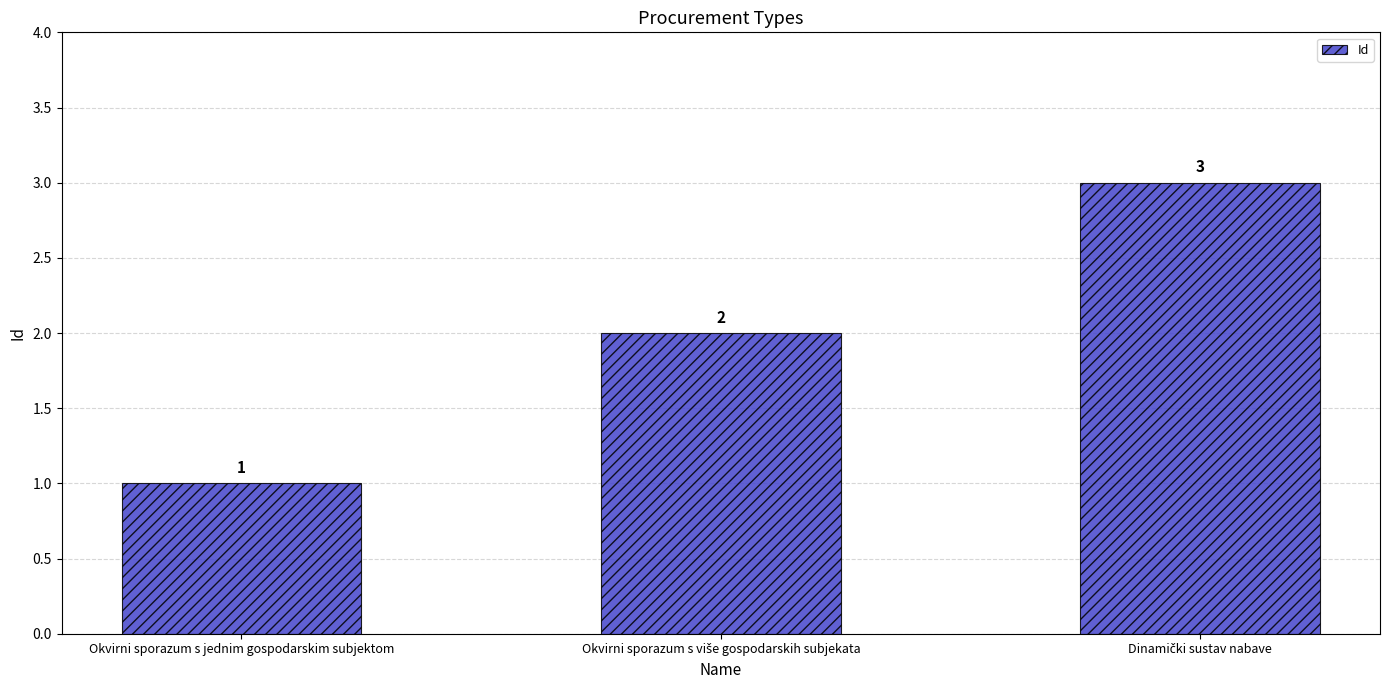

What is the average value?

2